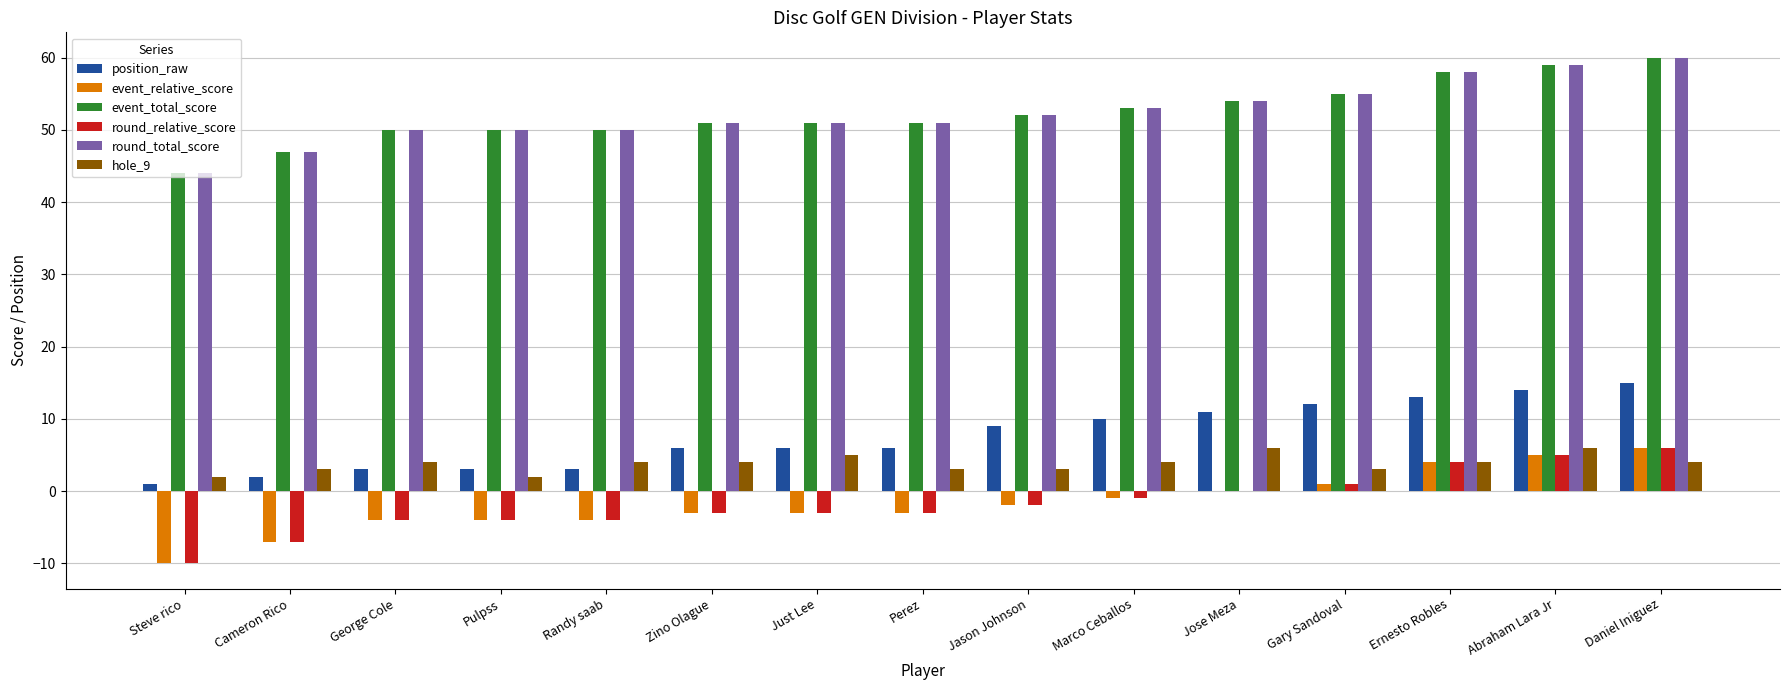

Is it true that event_relative_score equals -2 at Jason Johnson?

True